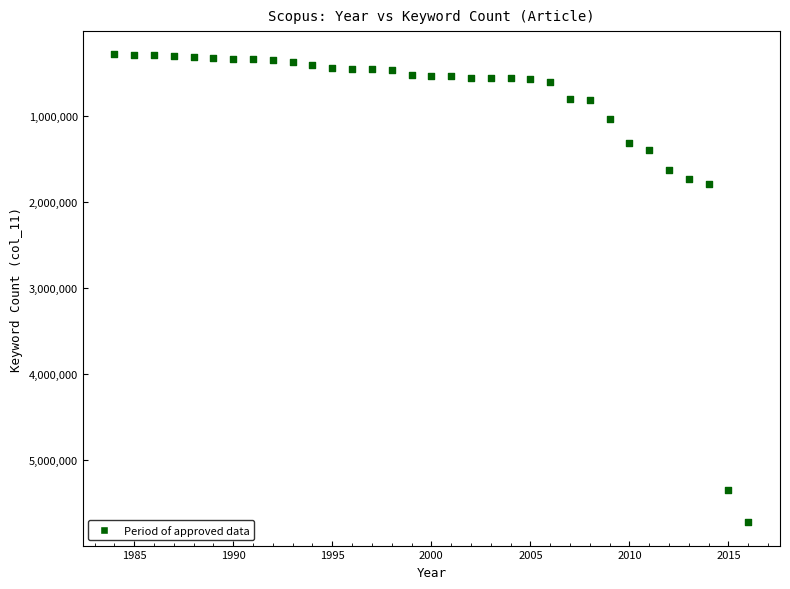

What is the range of Y values (max minus min)?

5445594